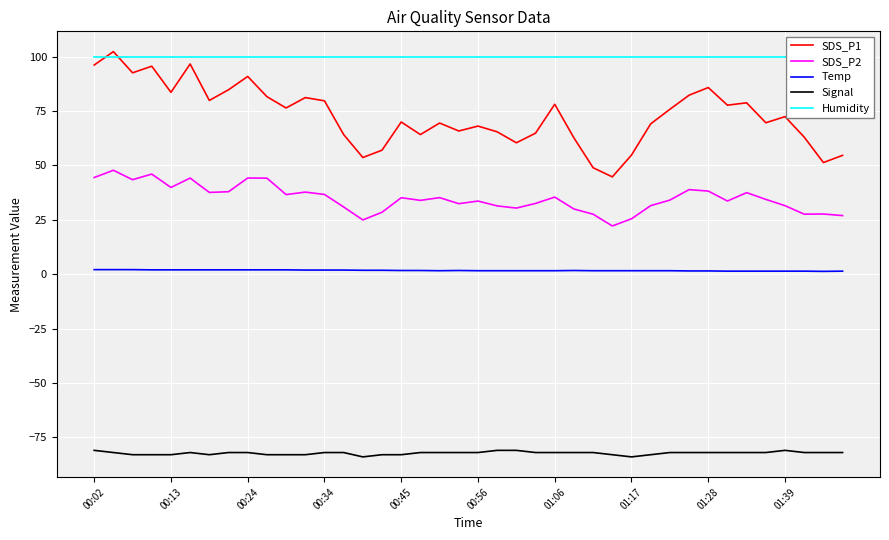

At how many categories does at least one series exceed -18?

40